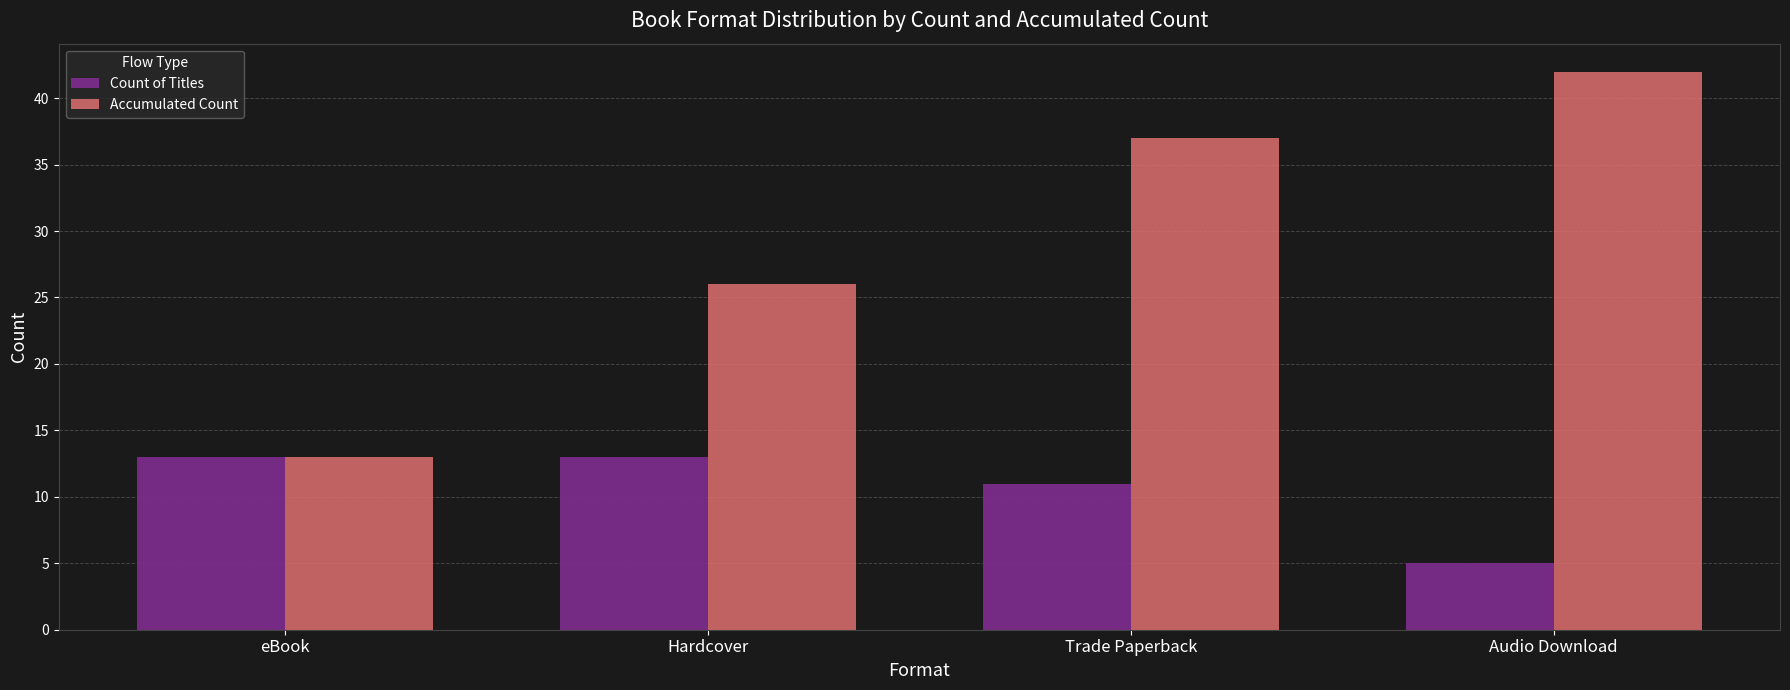

True or false: Count of Titles has a value of 5 at Audio Download.

True